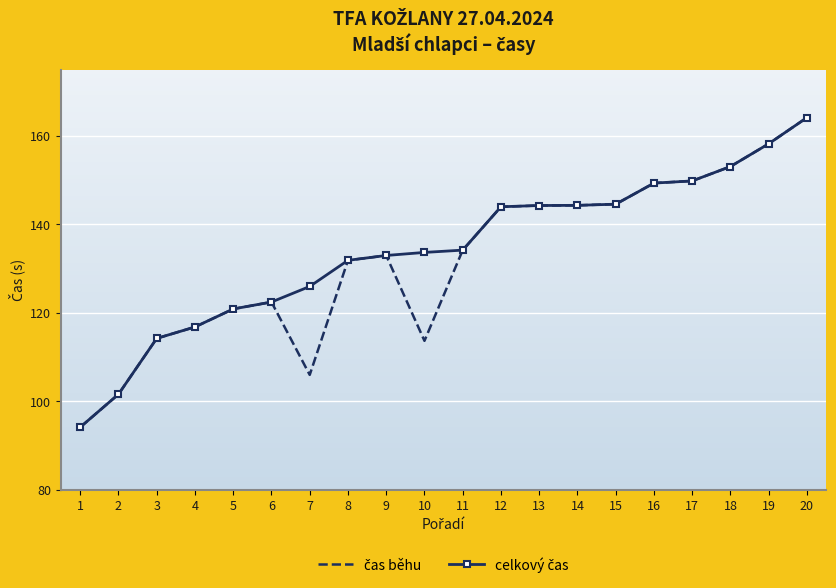

At which category is the sum across all series the highest?

20